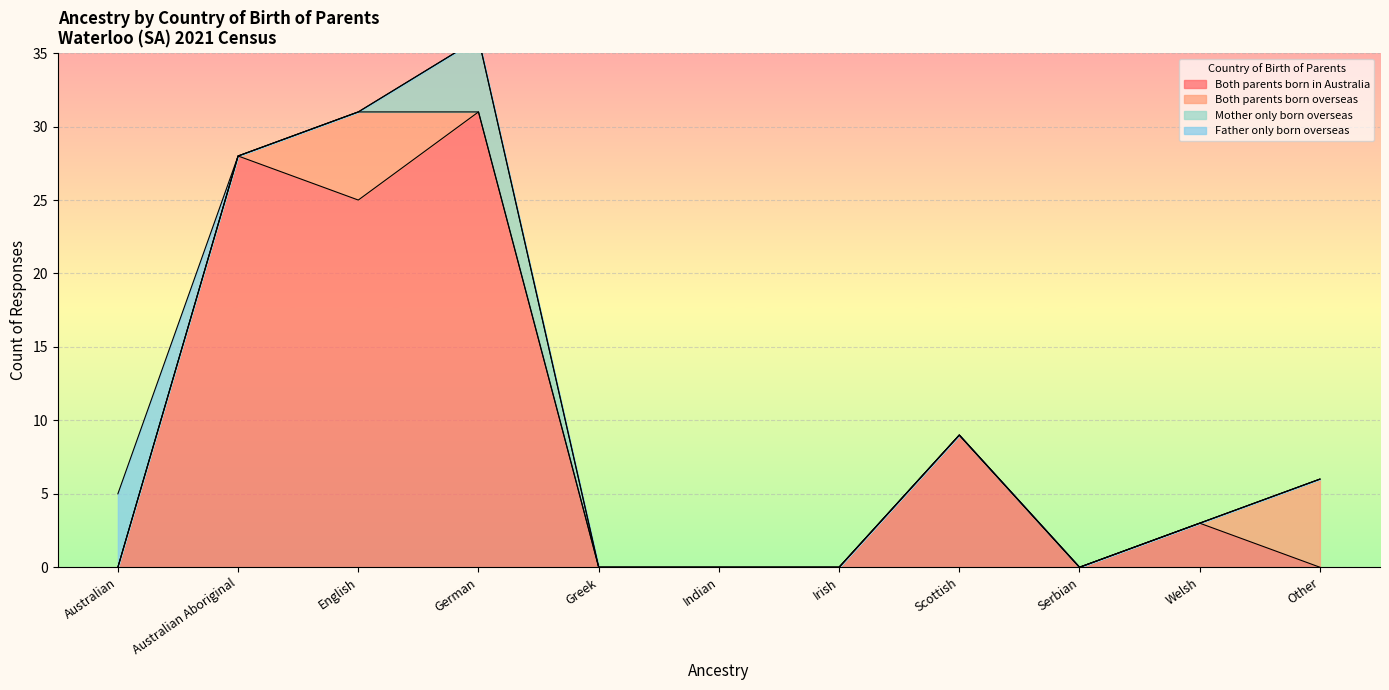

Count the Father only born overseas values in the range 0 to 1.

10